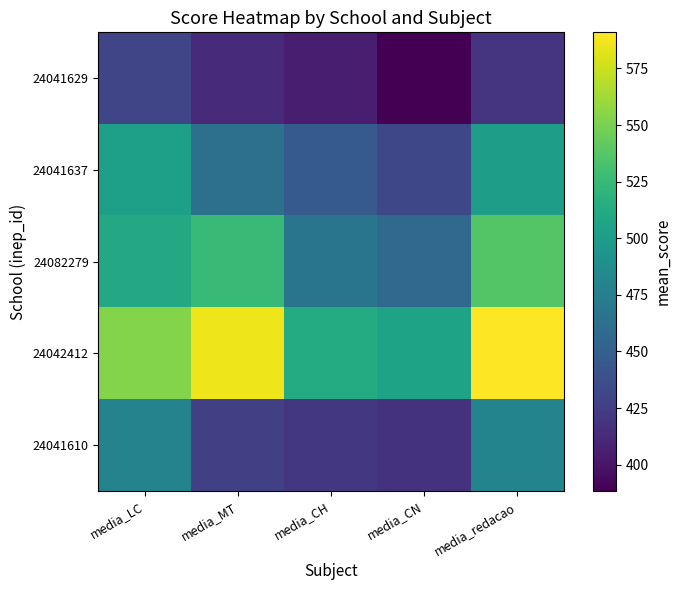

Between media_MT and media_CN, which series saw the biggest shift?

24042412